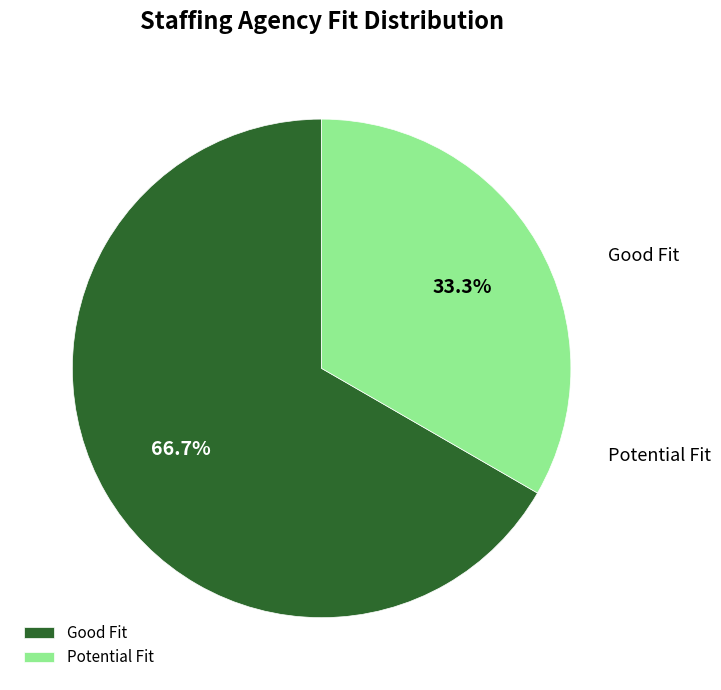

True or false: Good Fit accounts for 67% of the total.

True